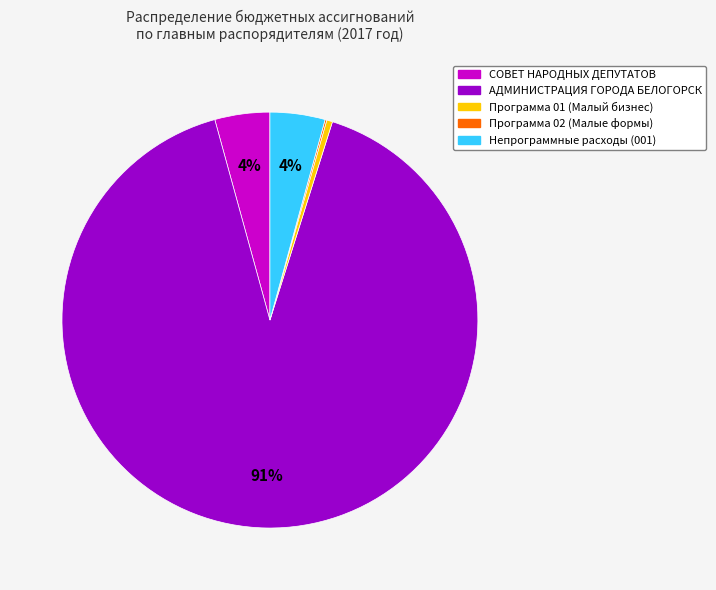

Is there a majority slice in this chart?

Yes